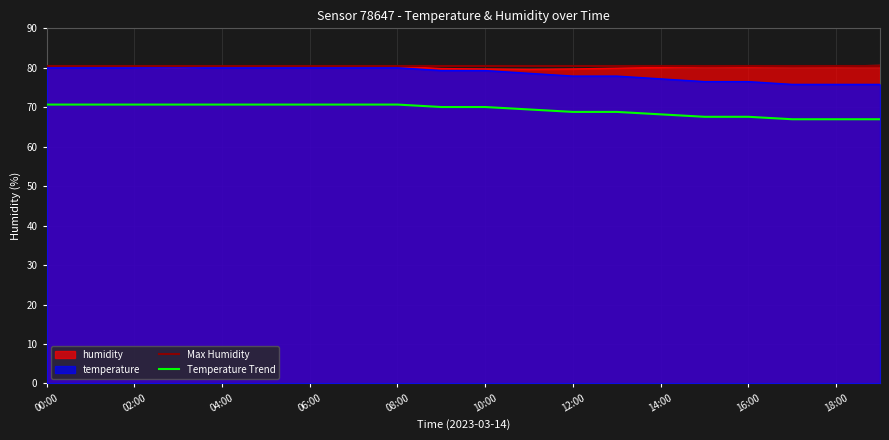

At how many categories does at least one series exceed 78?

20